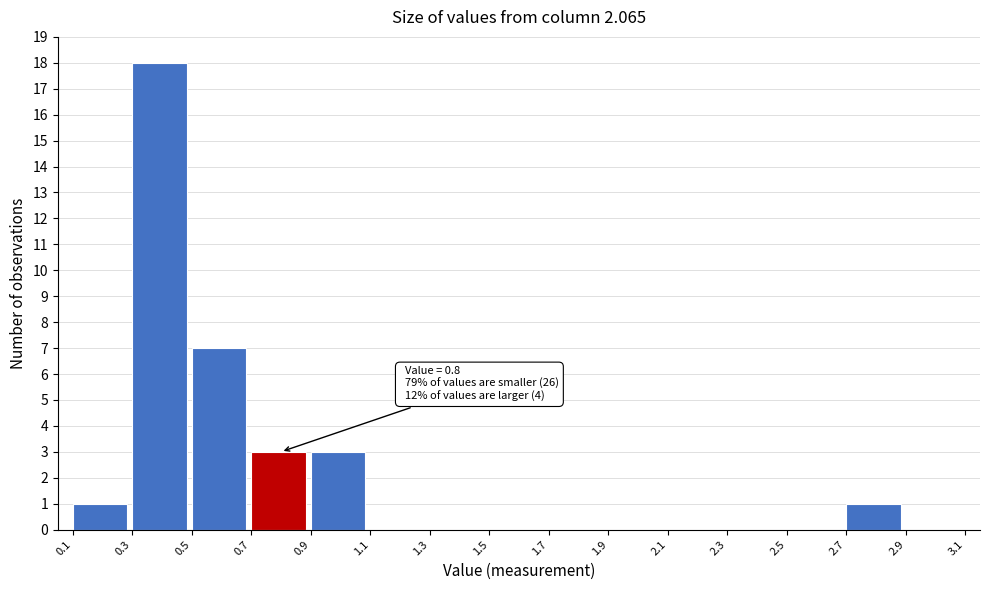

Which range on the x-axis has the tallest bar?

0.3 to 0.5